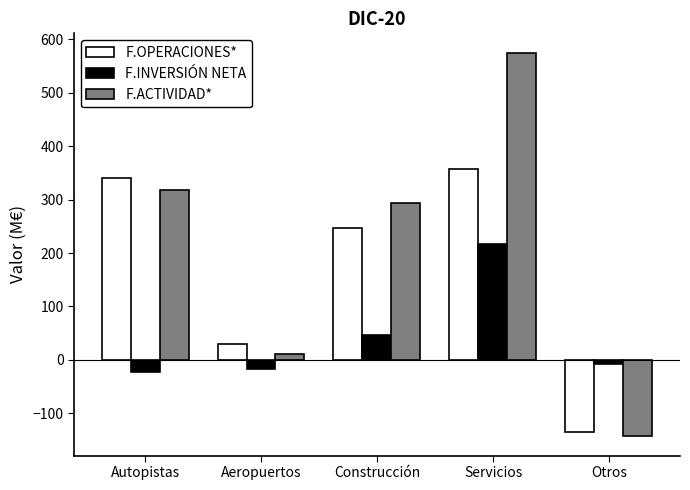

At which category does the chart reach its peak across all series?

Servicios